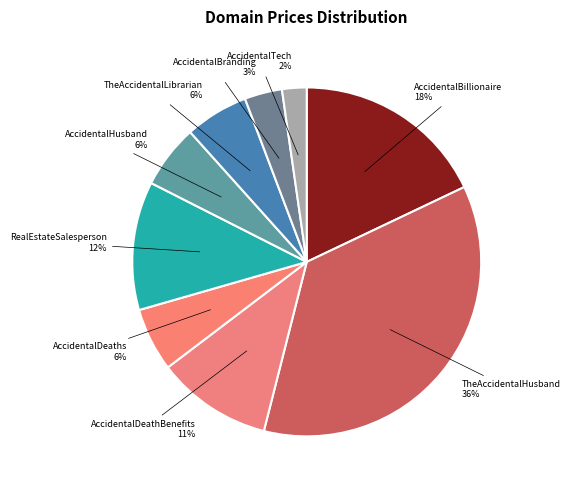

Is the sum of TheAccidentalLibrarian and AccidentalTech greater than half?

No